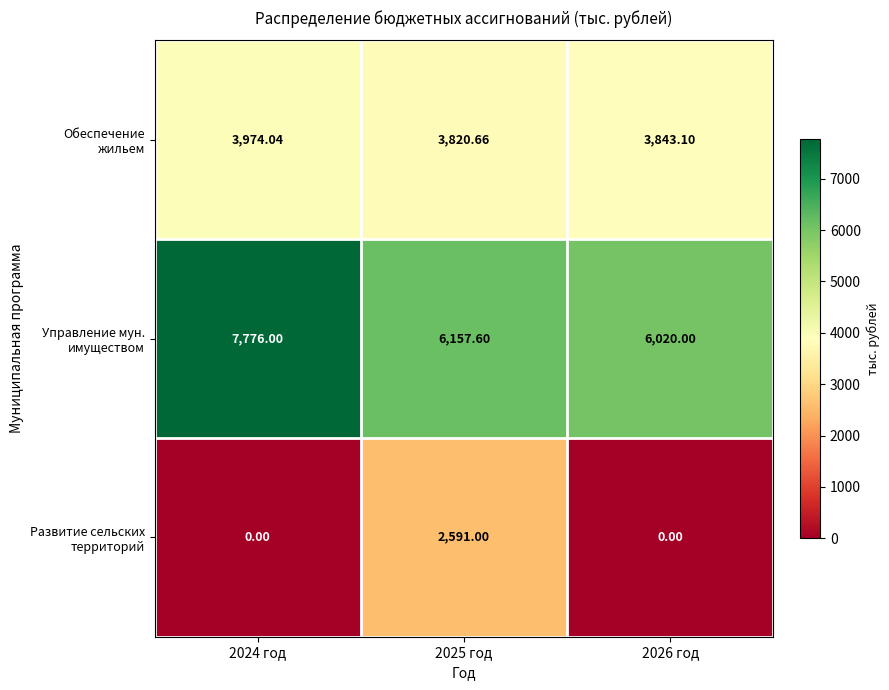

List the series in order of their overall mean, highest first.

Управление мун. имуществом, Обеспечение жильем, Развитие сельских территорий